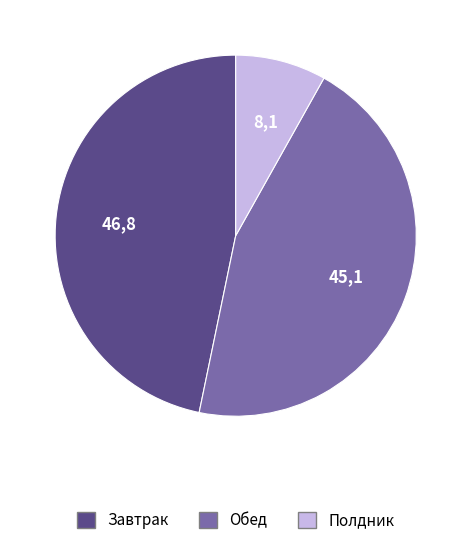

Which has a higher value, Обед or Полдник?

Обед